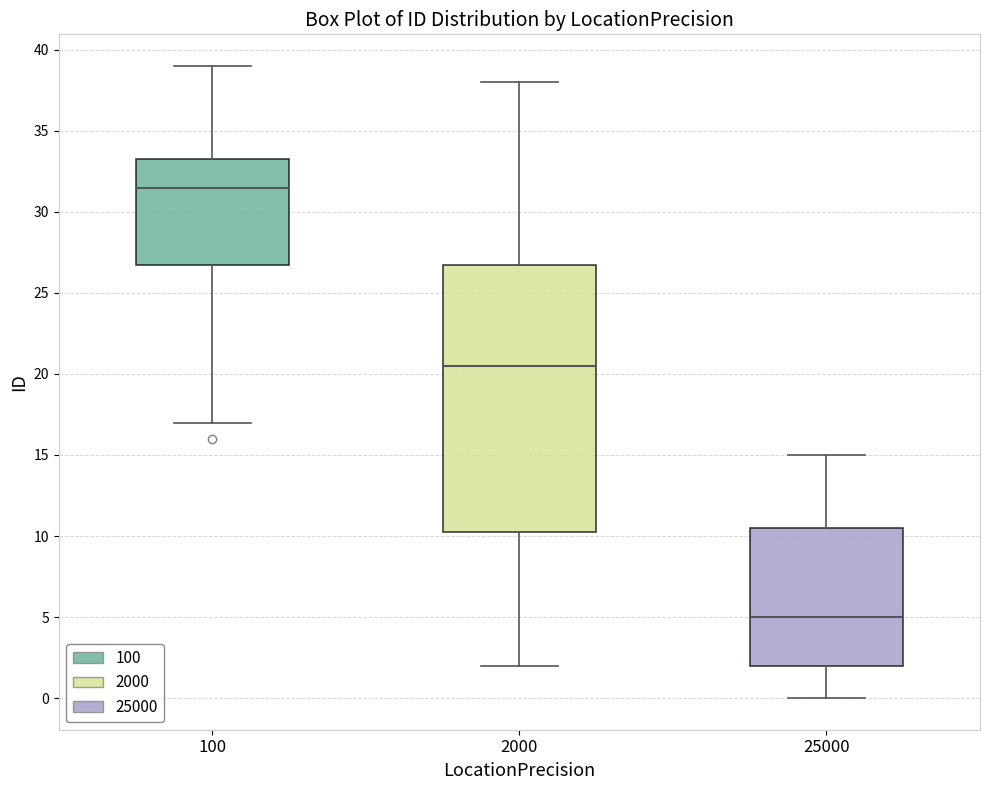

Reading left to right, transcribe this box plot: for each box, give where its median line is, the range the box spans, and where its two whiskers end, as read against the y-axis. The values are not printed on the chart, so give them approximately, as read against the axis.

100: median 31.5, box 27.0 to 33.5, whiskers 17.0 to 39.0
2000: median 20.5, box 10.5 to 27.0, whiskers 2.0 to 38.0
25000: median 5.0, box 2.0 to 10.5, whiskers 0.0 to 15.0